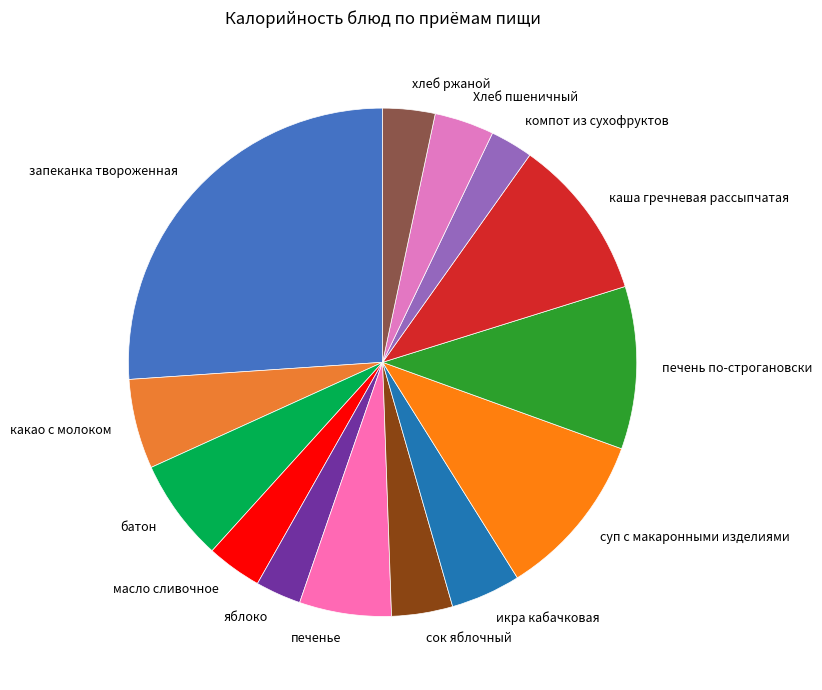

Do суп с макаронными изделиями and Хлеб пшеничный together represent more than half of the pie?

No